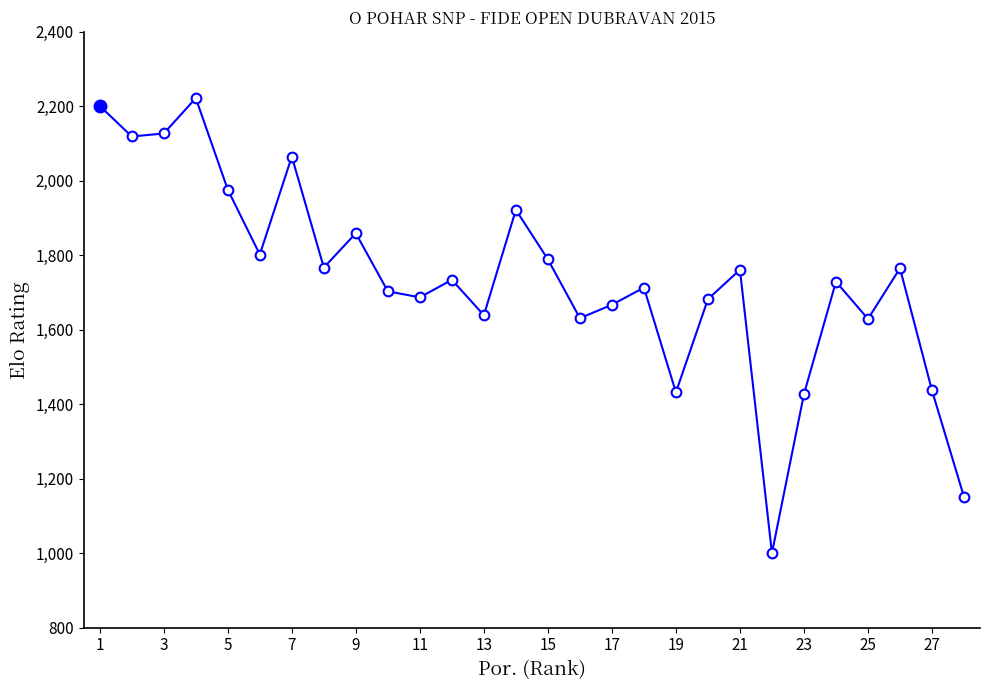

Does the chart have visible grid lines?

No